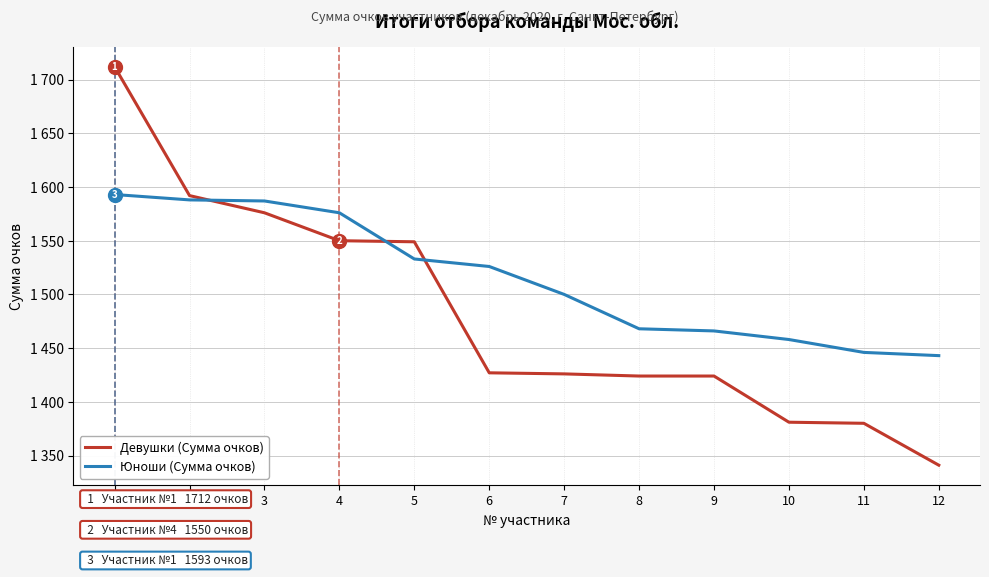

True or false: Юноши (Сумма очков) has more than 1 points higher than both neighbors.

False